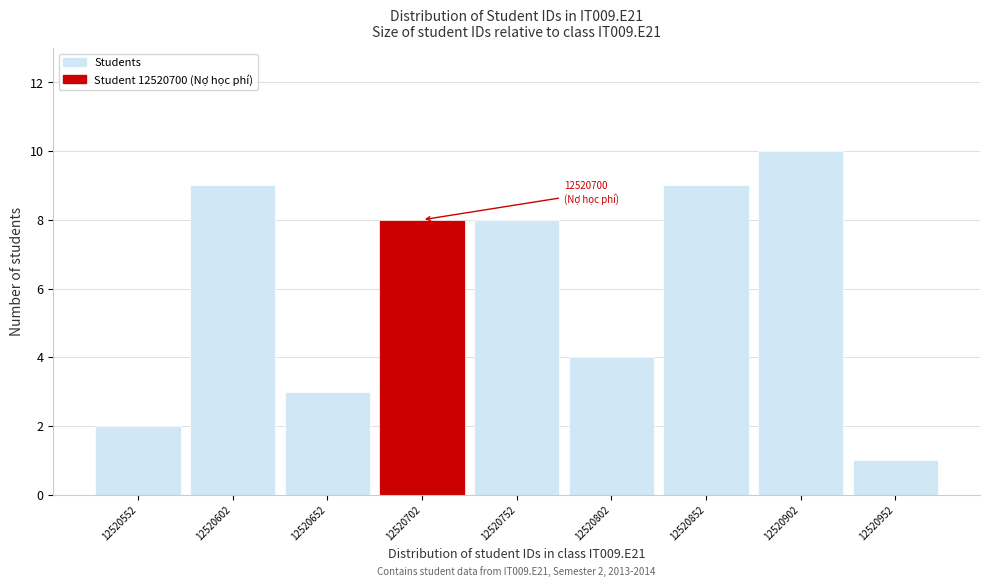

Over which range of the x-axis is the bar tallest?

12520877 to 12520927